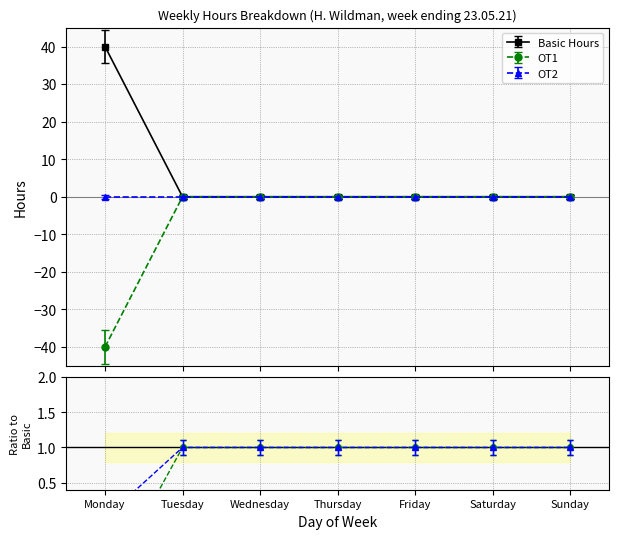

Which category has the lowest value in the Basic Hours series?

Tuesday